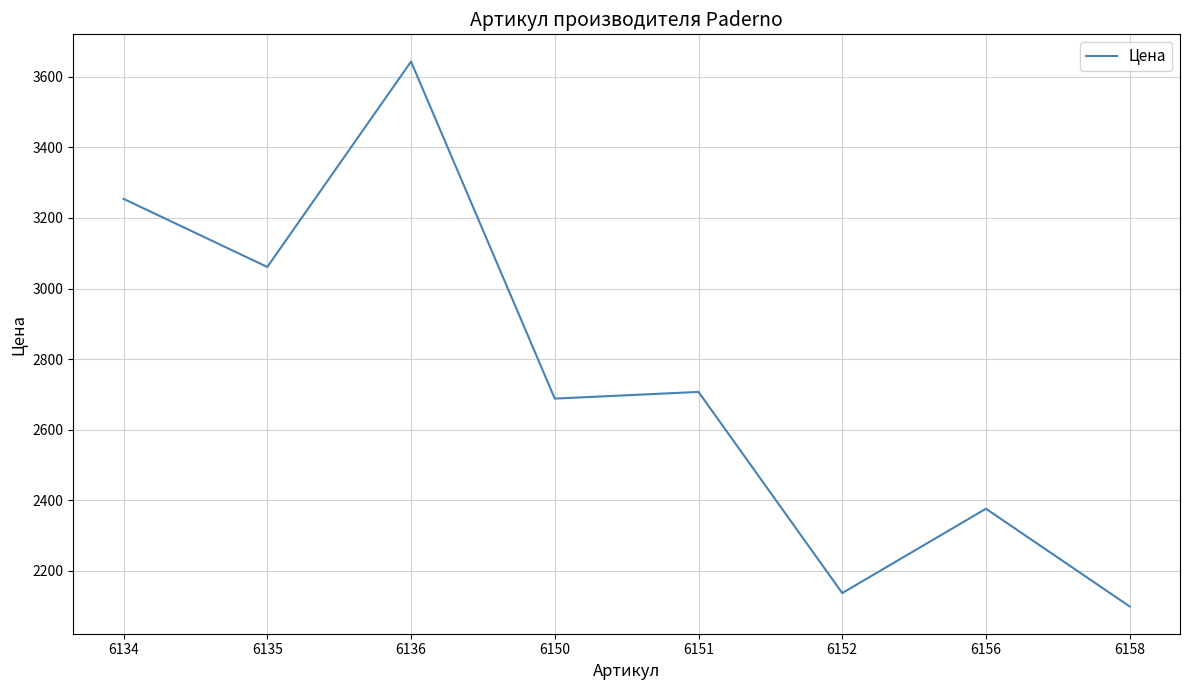

How many distinct data groups are displayed?

1